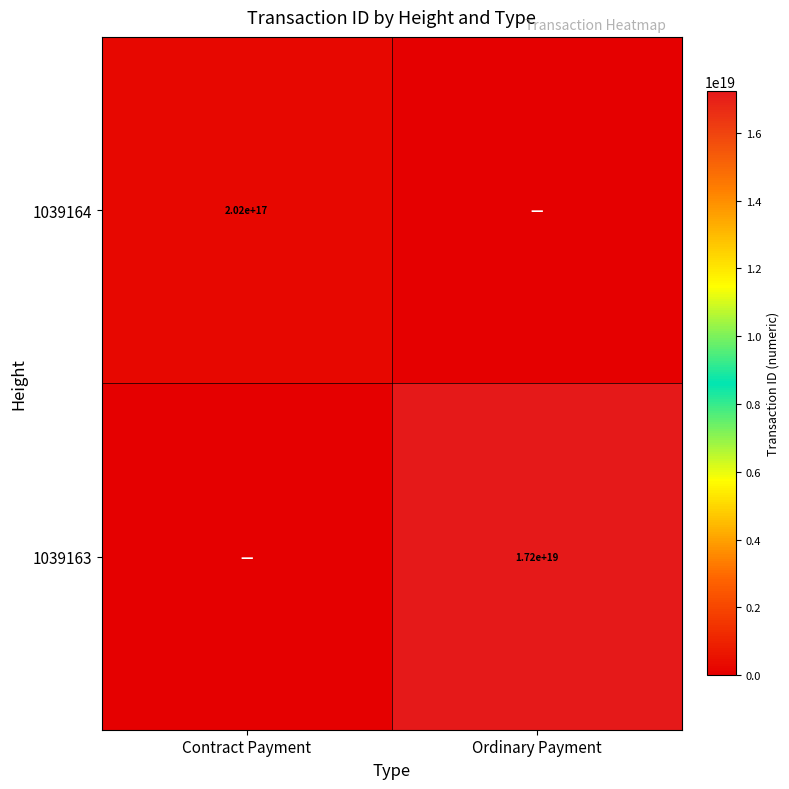

The value of 1039163 at Ordinary Payment is 27345919761248514048. True or false?

False